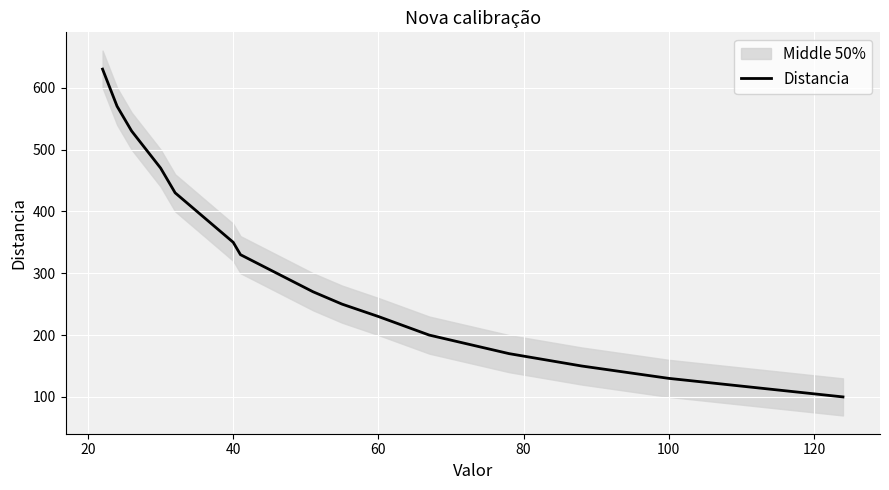

Reading right to left, extract all data points from this chart.

100	130	150	170	200	230	250	270	300	330	350	370	400	430	450	470	500	530	550	570	600	630